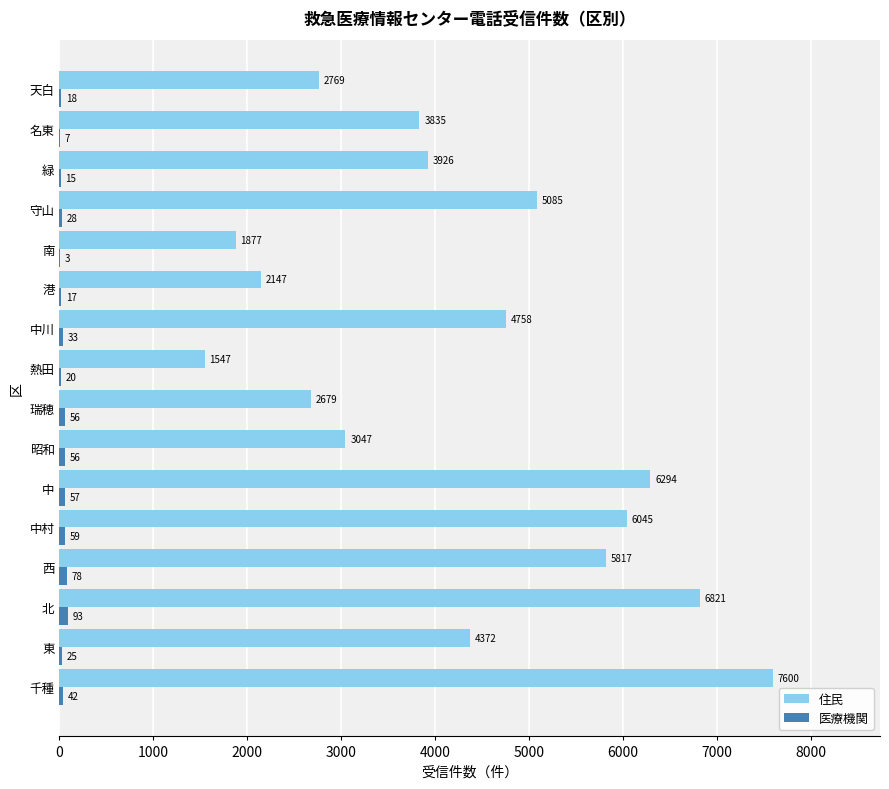

What is the sum of all 医療機関 values?

607